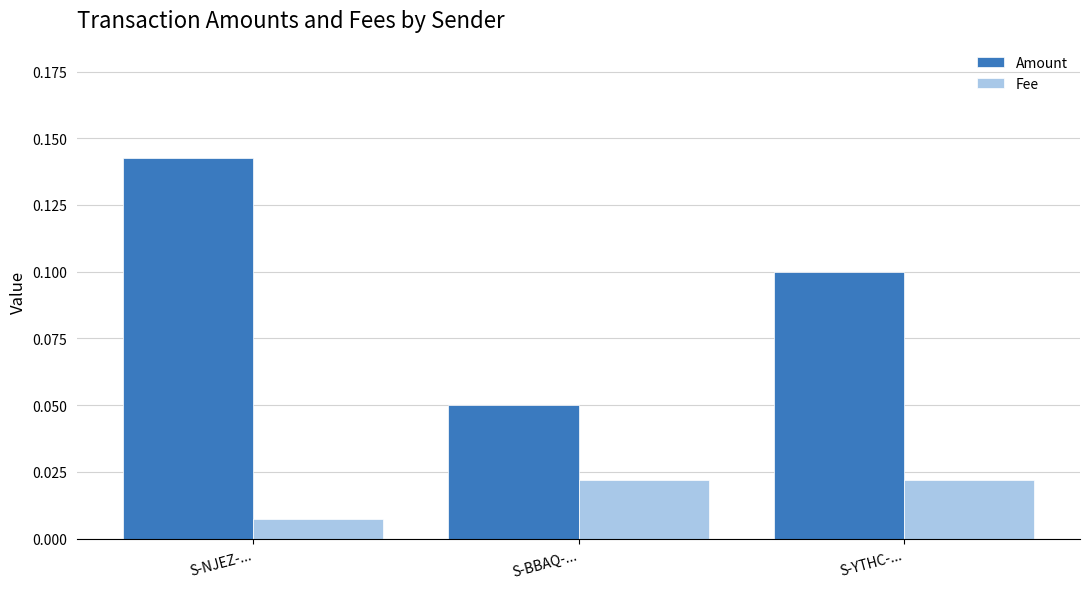

Which series has the largest range (max minus min)?

Amount